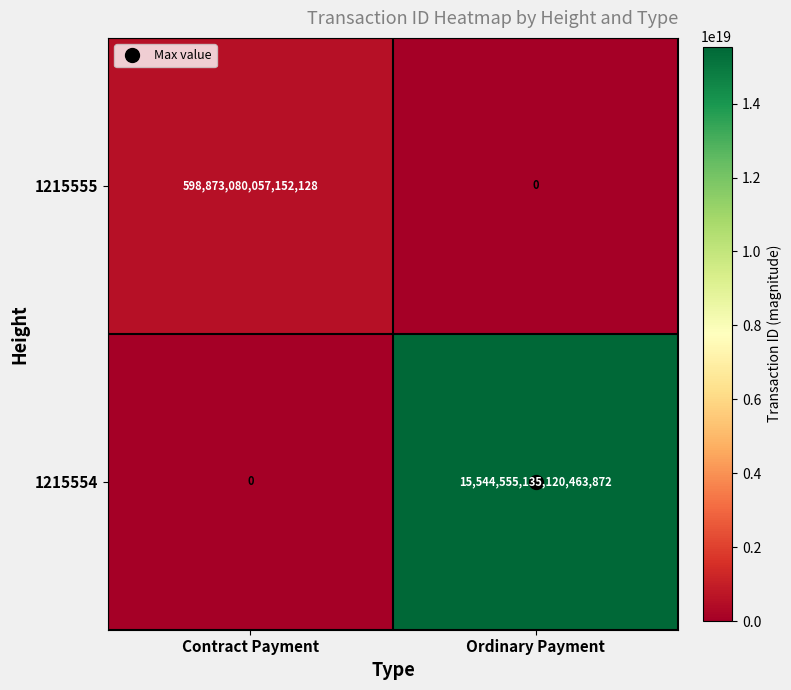

Where is 1215554 nearest to the value 7772277567560231936?

Contract Payment